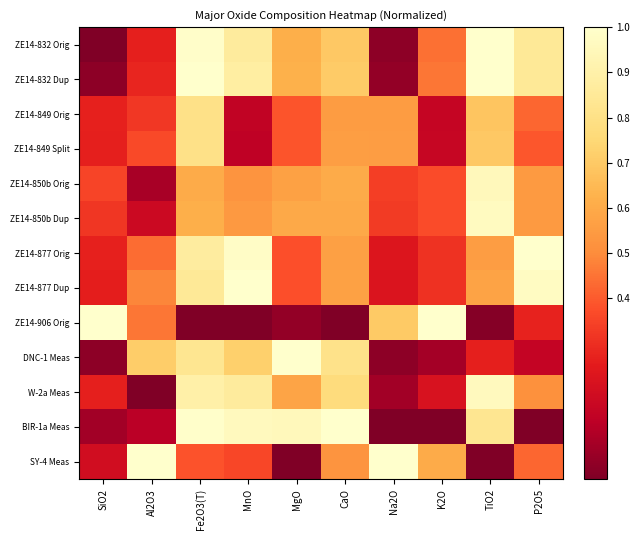

Reading left to right, transcribe all the data shown in this chart.

ZE14-832 Orig: SiO2=0.0	Al2O3=0.3	Fe2O3(T)=1.0	MnO=0.9	MgO=0.6	CaO=0.7	Na2O=0.0	K2O=0.4	TiO2=1.0	P2O5=0.8
ZE14-832 Dup: SiO2=0.0	Al2O3=0.3	Fe2O3(T)=1.0	MnO=0.9	MgO=0.6	CaO=0.7	Na2O=0.0	K2O=0.5	TiO2=1.0	P2O5=0.8
ZE14-849 Orig: SiO2=0.3	Al2O3=0.3	Fe2O3(T)=0.8	MnO=0.1	MgO=0.4	CaO=0.6	Na2O=0.6	K2O=0.2	TiO2=0.7	P2O5=0.4
ZE14-849 Split: SiO2=0.3	Al2O3=0.4	Fe2O3(T)=0.8	MnO=0.1	MgO=0.4	CaO=0.6	Na2O=0.6	K2O=0.2	TiO2=0.7	P2O5=0.4
ZE14-850b Orig: SiO2=0.4	Al2O3=0.1	Fe2O3(T)=0.6	MnO=0.5	MgO=0.6	CaO=0.6	Na2O=0.3	K2O=0.4	TiO2=1.0	P2O5=0.5
ZE14-850b Dup: SiO2=0.3	Al2O3=0.2	Fe2O3(T)=0.6	MnO=0.5	MgO=0.6	CaO=0.6	Na2O=0.3	K2O=0.4	TiO2=1.0	P2O5=0.5
ZE14-877 Orig: SiO2=0.3	Al2O3=0.4	Fe2O3(T)=0.9	MnO=1.0	MgO=0.4	CaO=0.6	Na2O=0.2	K2O=0.3	TiO2=0.6	P2O5=1.0
ZE14-877 Dup: SiO2=0.3	Al2O3=0.5	Fe2O3(T)=0.8	MnO=1.0	MgO=0.4	CaO=0.6	Na2O=0.2	K2O=0.3	TiO2=0.6	P2O5=1.0
ZE14-906 Orig: SiO2=1.0	Al2O3=0.5	Fe2O3(T)=0.0	MnO=0.0	MgO=0.0	CaO=0.0	Na2O=0.7	K2O=1.0	TiO2=0.0	P2O5=0.3
DNC-1 Meas: SiO2=0.0	Al2O3=0.7	Fe2O3(T)=0.8	MnO=0.7	MgO=1.0	CaO=0.8	Na2O=0.0	K2O=0.1	TiO2=0.3	P2O5=0.2
W-2a Meas: SiO2=0.3	Al2O3=0.0	Fe2O3(T)=0.9	MnO=0.9	MgO=0.6	CaO=0.8	Na2O=0.1	K2O=0.2	TiO2=1.0	P2O5=0.5
BIR-1a Meas: SiO2=0.1	Al2O3=0.1	Fe2O3(T)=1.0	MnO=1.0	MgO=1.0	CaO=1.0	Na2O=0.0	K2O=0.0	TiO2=0.8	P2O5=0.0
SY-4 Meas: SiO2=0.2	Al2O3=1.0	Fe2O3(T)=0.4	MnO=0.4	MgO=0.0	CaO=0.5	Na2O=1.0	K2O=0.6	TiO2=0.0	P2O5=0.4